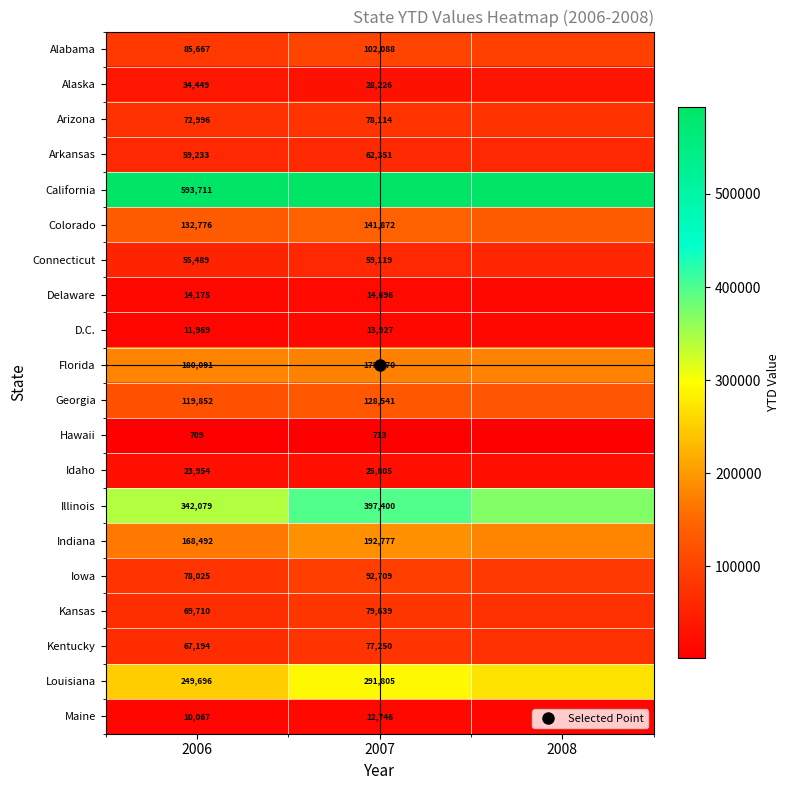

What is the sum of all Kentucky values?

216666.0